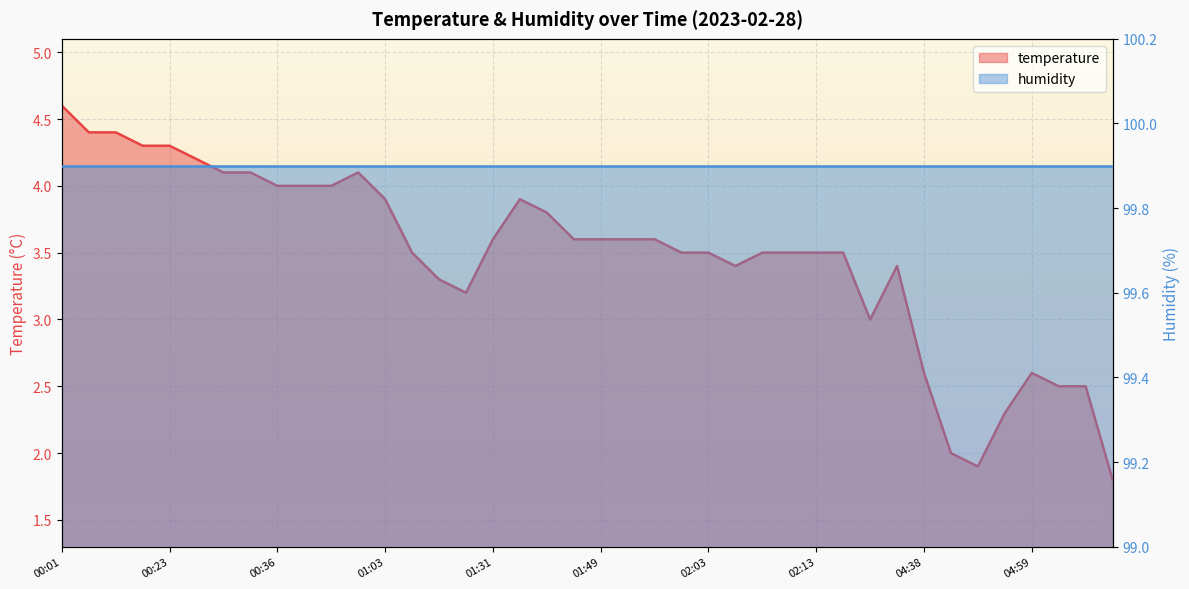

Which has a higher value, 02:06 or 00:36?

00:36